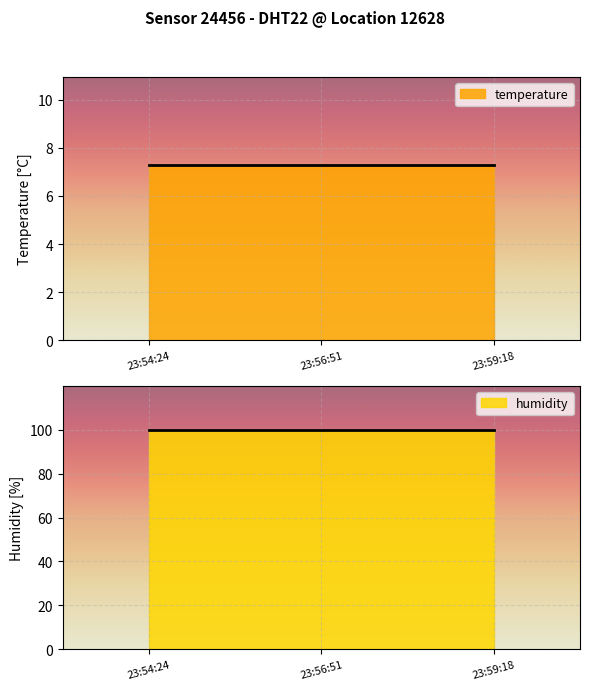

What is the difference between the highest and lowest values at 2022-11-20T23:59:18?

92.6